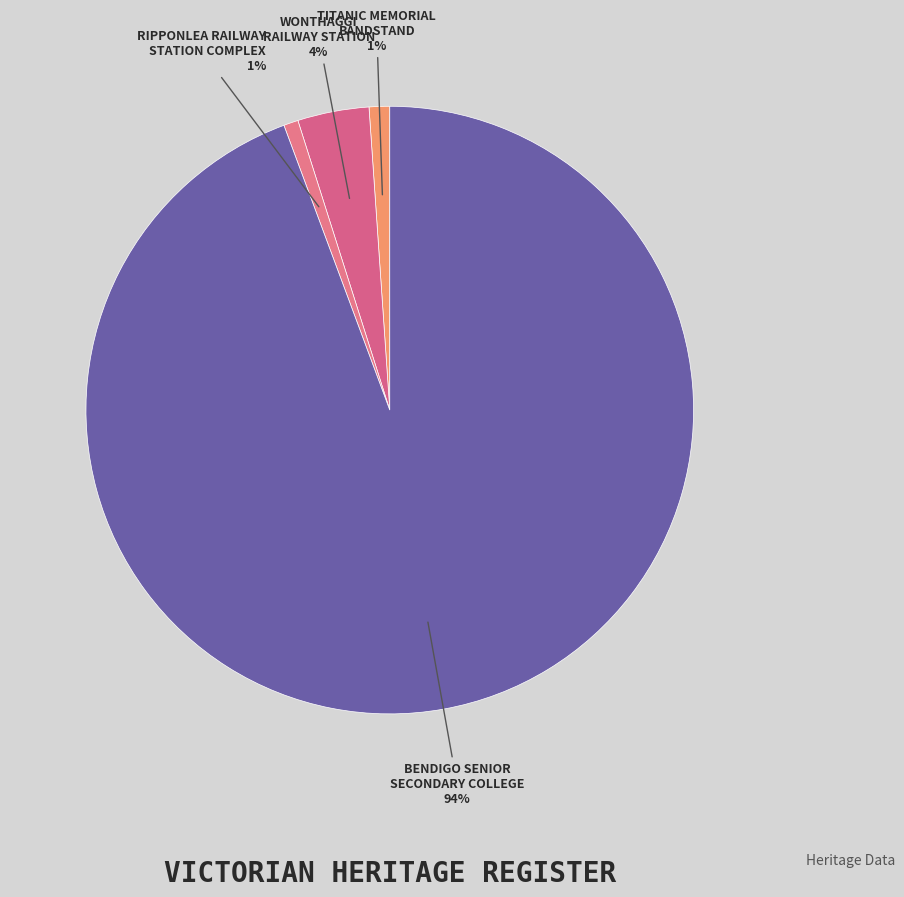

Is the sum of RIPPONLEA RAILWAY STATION COMPLEX and TITANIC MEMORIAL BANDSTAND greater than half?

No